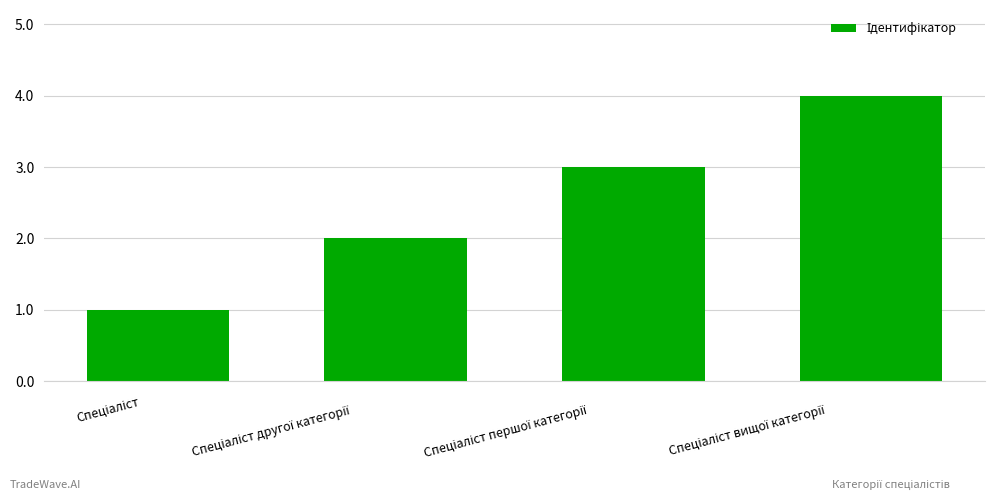

What is the sum of all values?

10